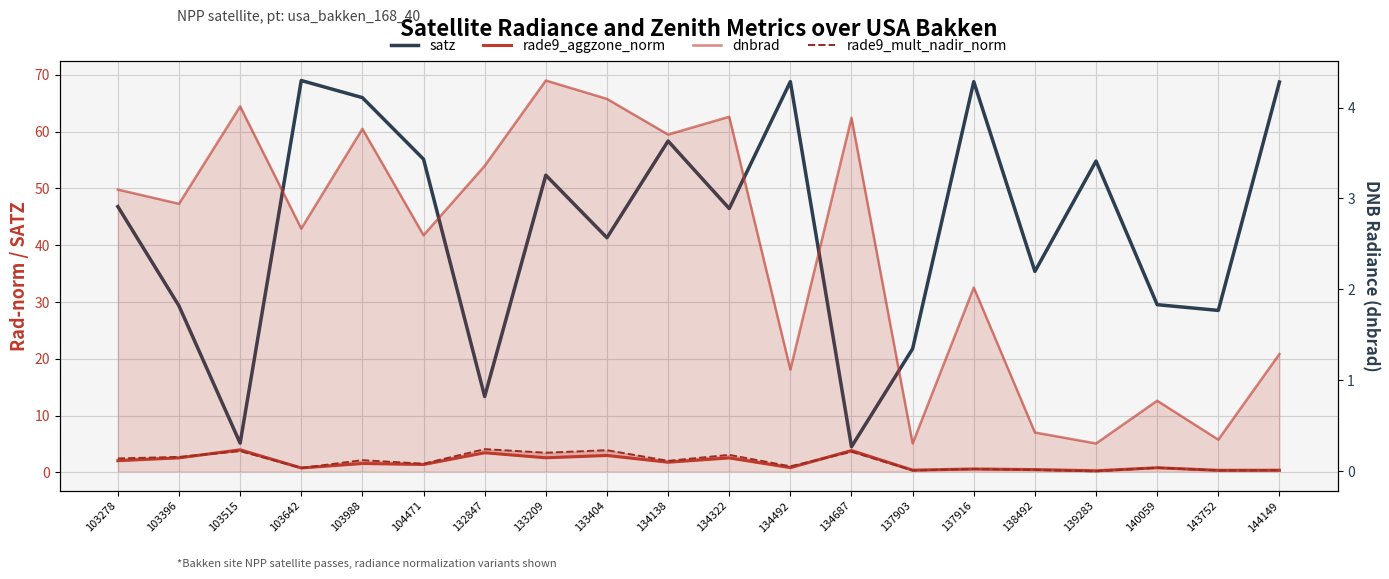

How many times do rade9_aggzone_norm and rade9_mult_nadir_norm cross each other?

6